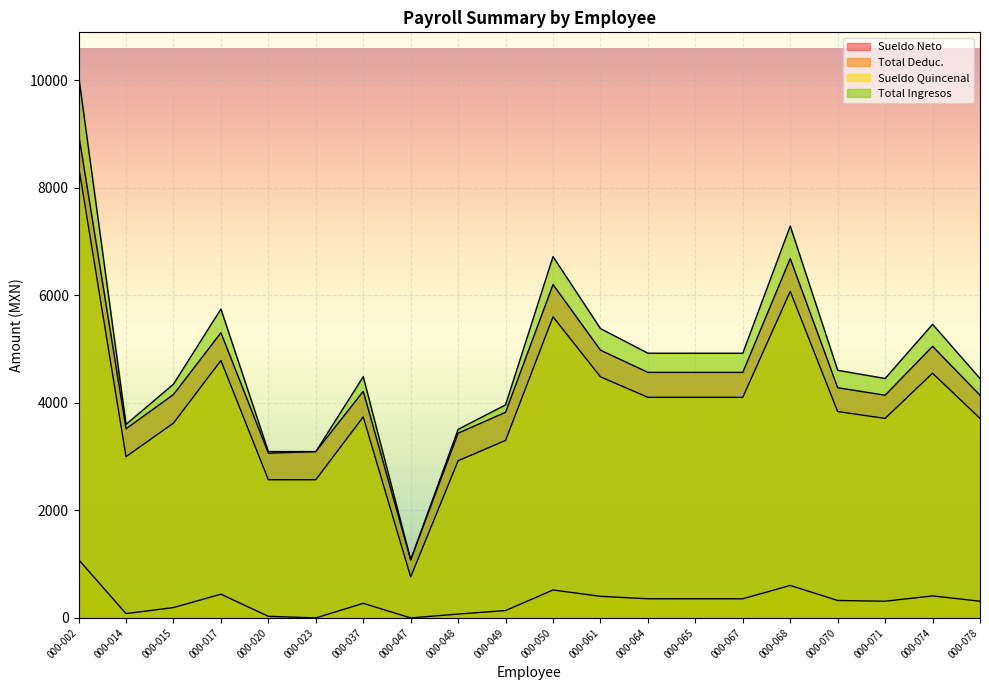

How many lines are shown in the chart?

4